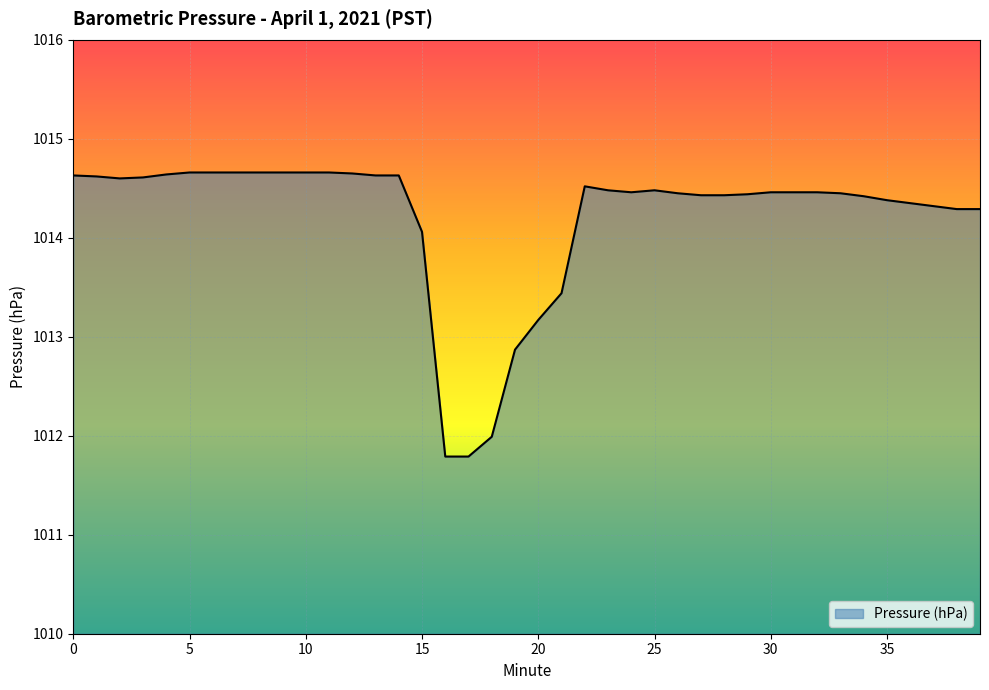

What is the difference between the maximum and minimum values?

2.9